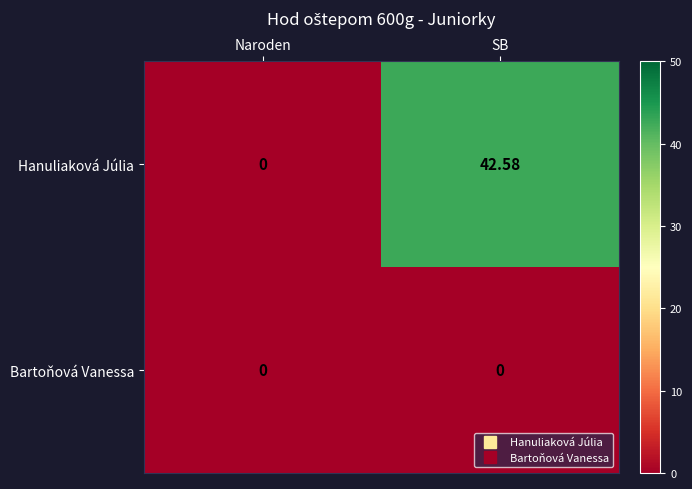

Where is Hanuliaková Júlia nearest to the value 21?

Naroden